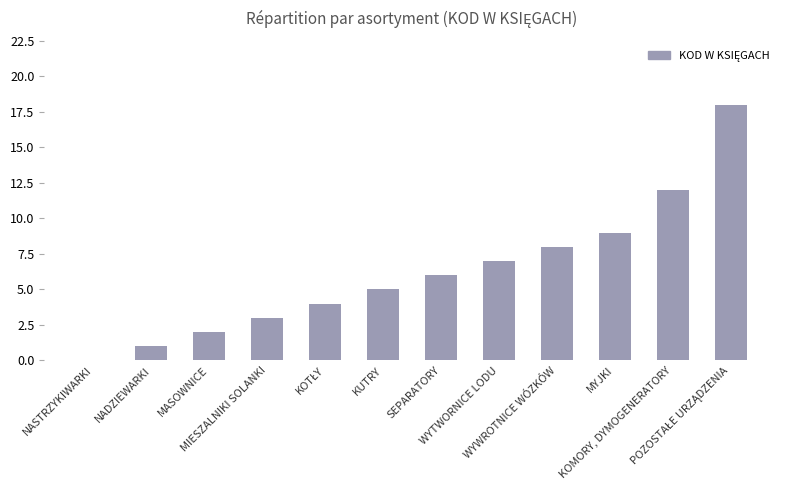

How many data points does each series have?

12